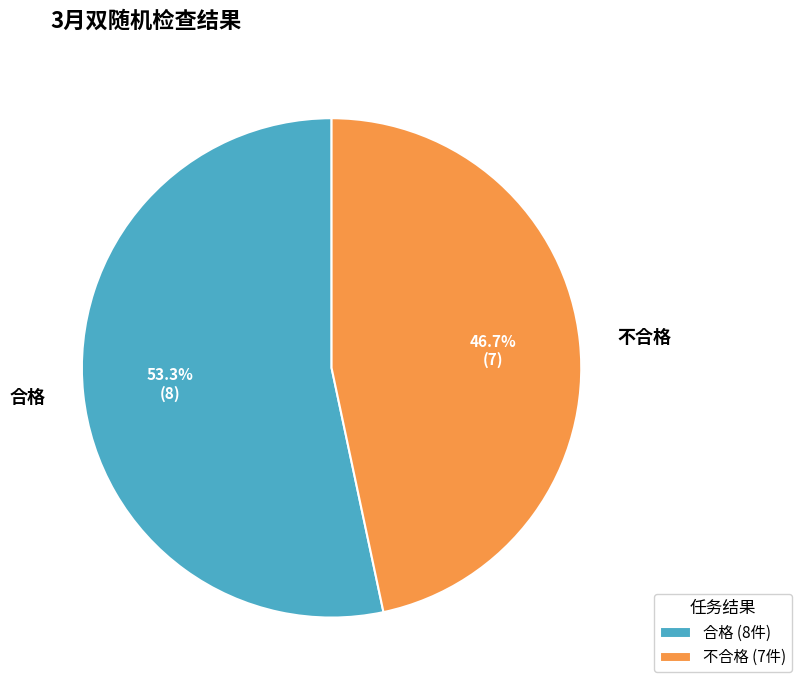

Rank the categories by value from lowest to highest.

不合格, 合格